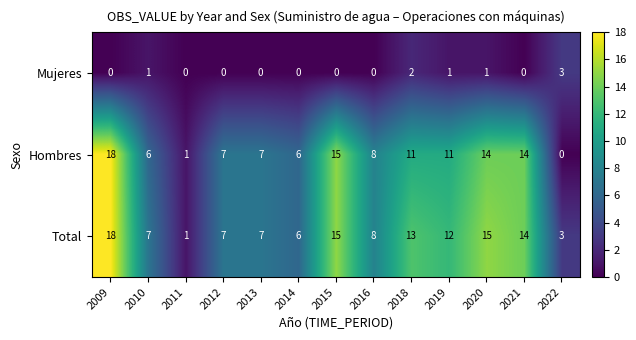

How many values in the Mujeres series exceed 0?

5